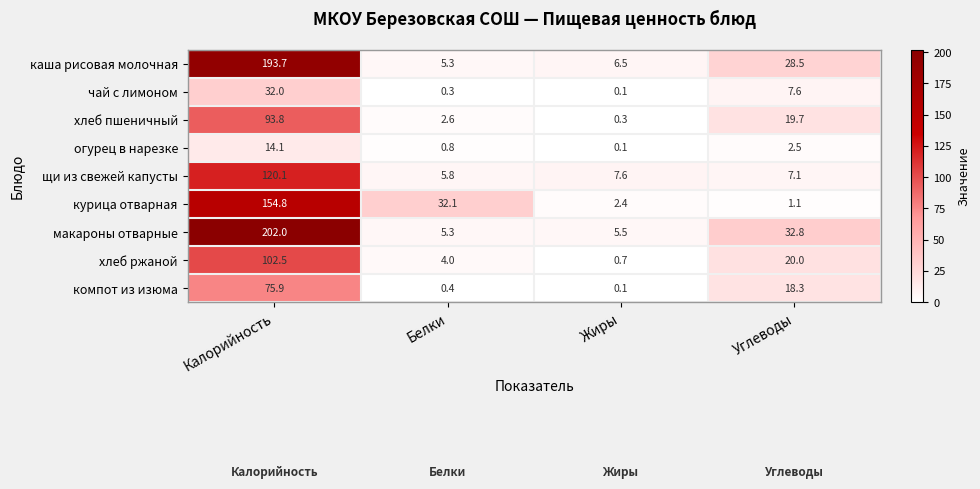

Rank the series by their maximum value, from highest to lowest.

макароны отварные, каша рисовая молочная, курица отварная, щи из свежей капусты, хлеб ржаной, хлеб пшеничный, компот из изюма, чай с лимоном, огурец в нарезке